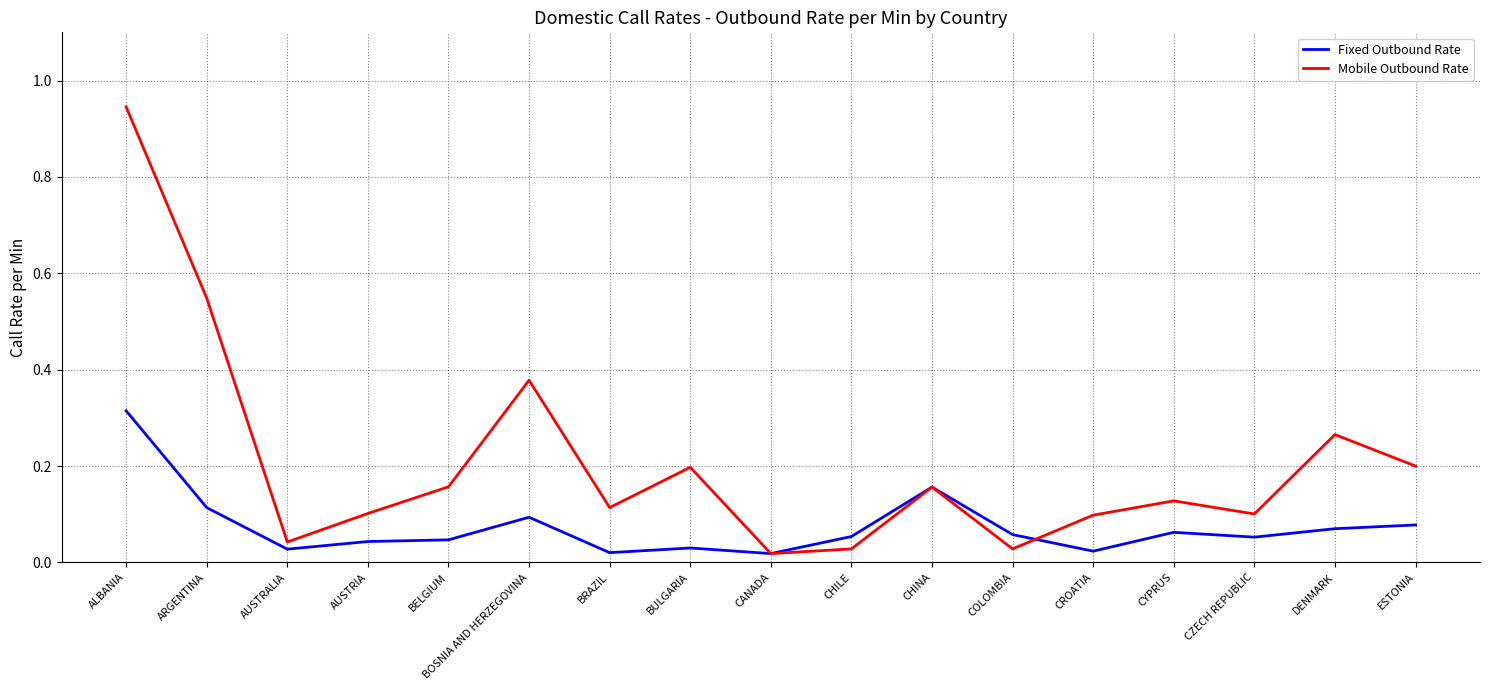

True or false: Fixed Outbound Rate has more than 1 interior local peaks.

True